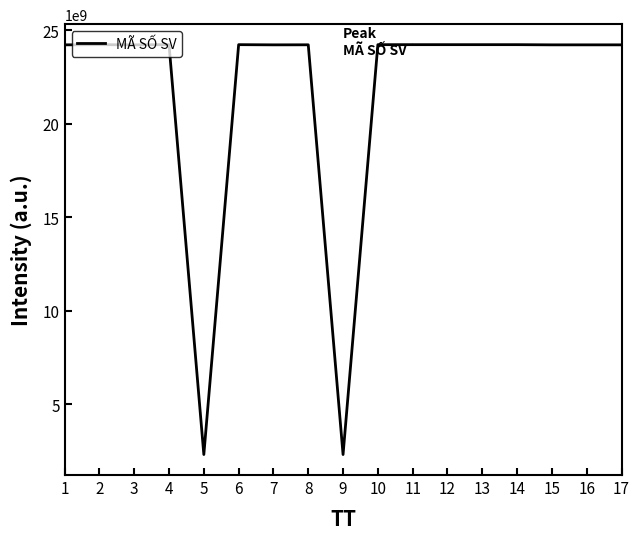

What is the difference between the maximum and minimum values?

21897993148